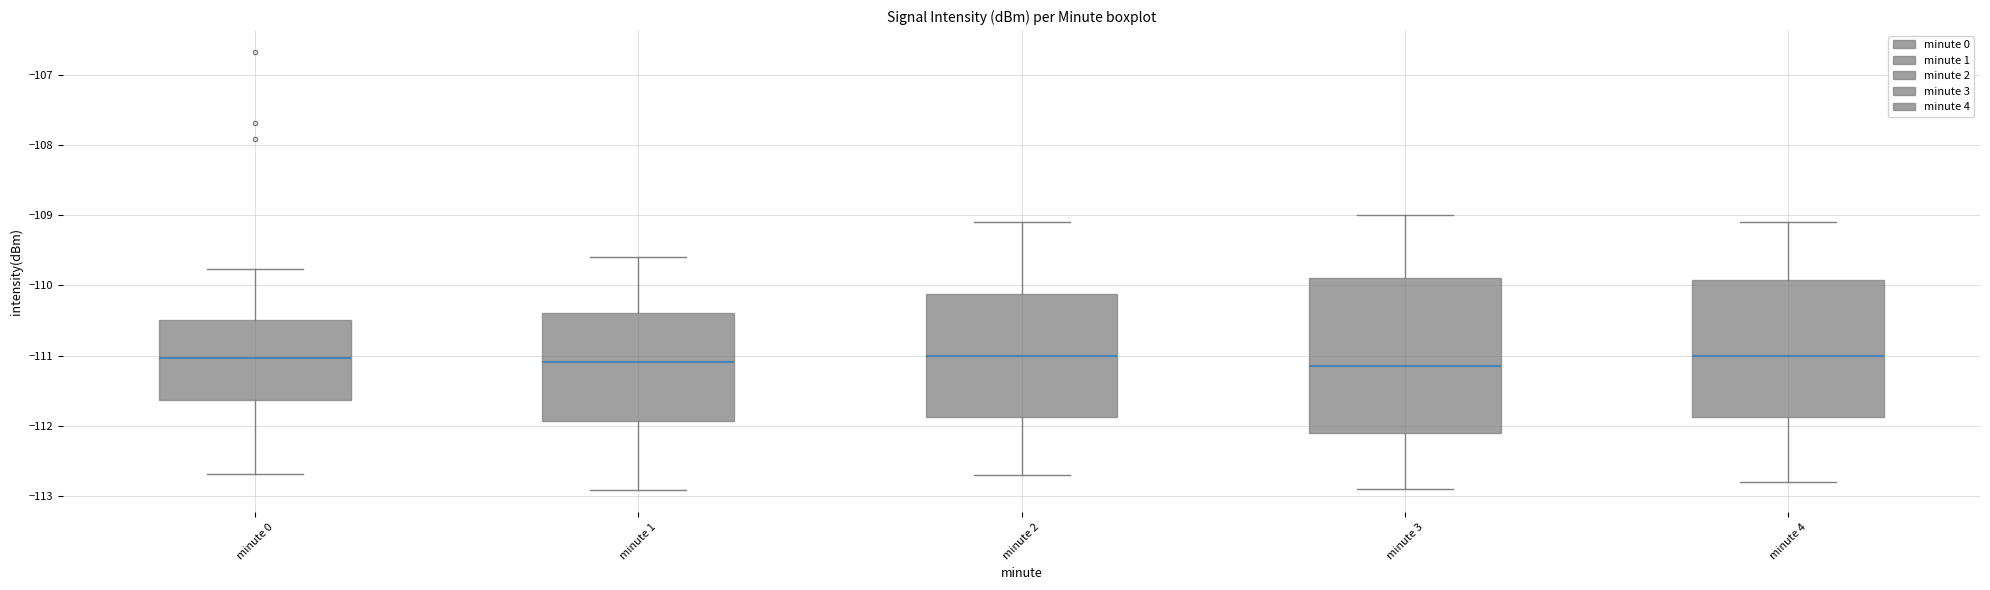

Reading left to right, transcribe this box plot: for each box, give where its median line is, the range the box spans, and where its two whiskers end, as read against the y-axis. The values are not printed on the chart, so give them approximately, as read against the axis.

minute 0: median -111.0, box -111.6 to -110.5, whiskers -112.7 to -109.8
minute 1: median -111.1, box -111.9 to -110.4, whiskers -112.9 to -109.6
minute 2: median -111.0, box -111.9 to -110.1, whiskers -112.7 to -109.1
minute 3: median -111.1, box -112.1 to -109.9, whiskers -112.9 to -109.0
minute 4: median -111.0, box -111.9 to -109.9, whiskers -112.8 to -109.1